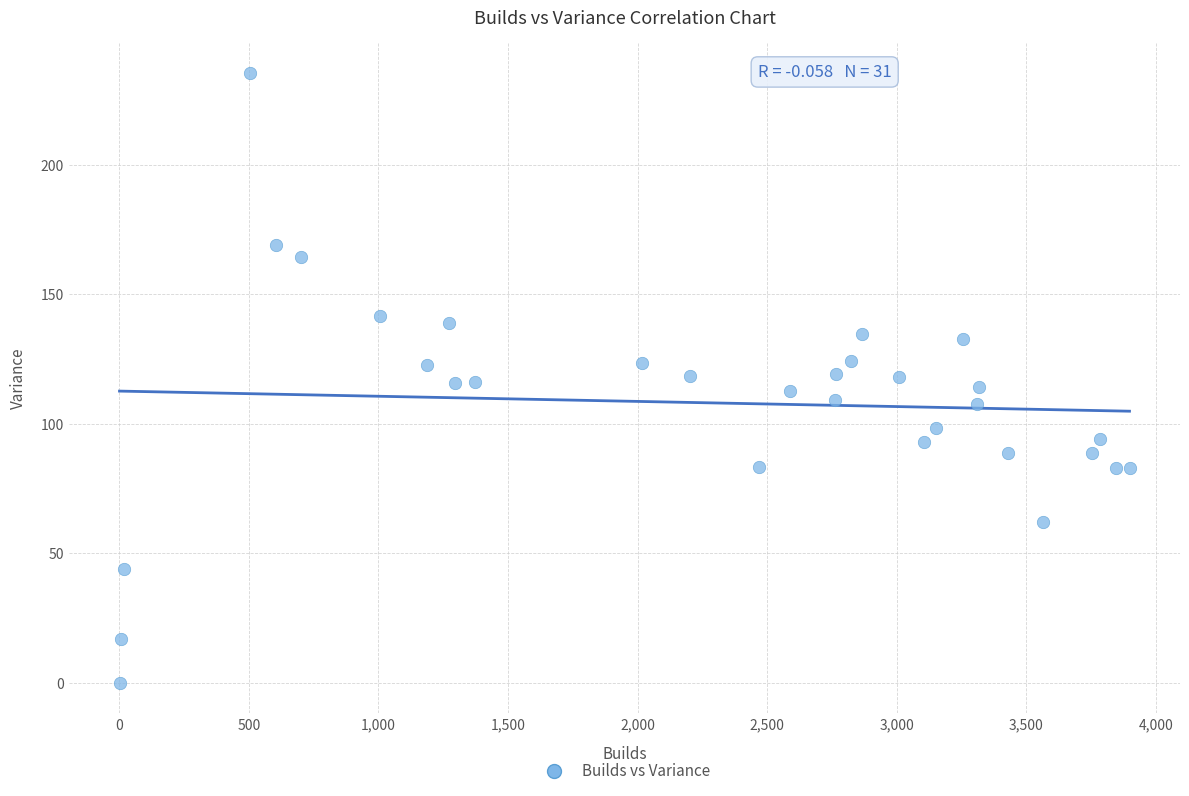

What is the range of Y values (max minus min)?

235.4